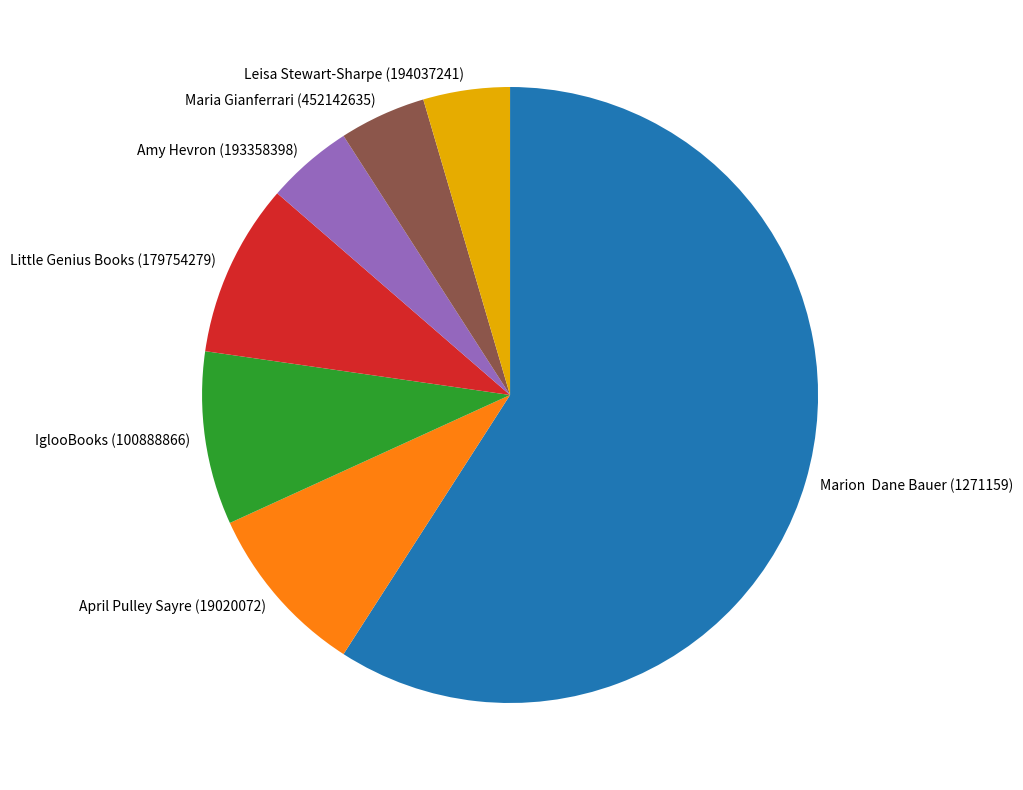

Which has a higher value, IglooBooks (100888866) or Amy Hevron (193358398)?

IglooBooks (100888866)